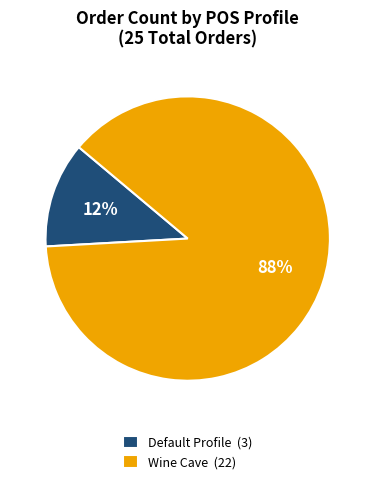

What percentage is the Default Profile slice, to the nearest percent?

12%